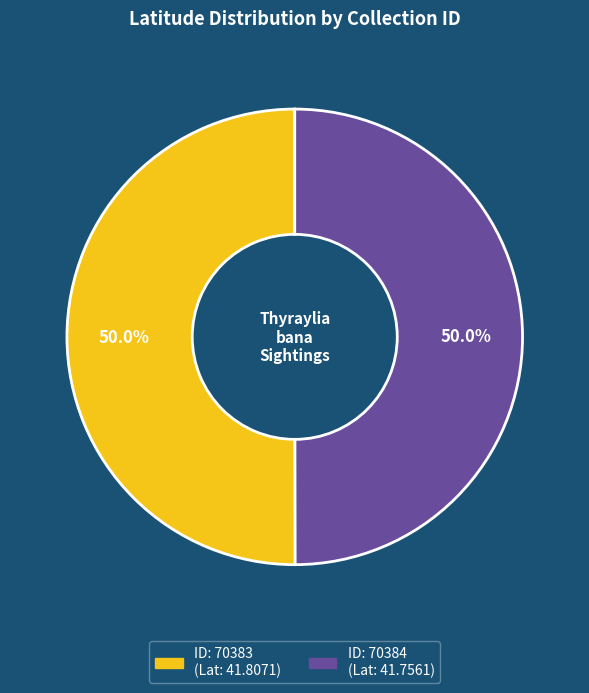

Count the number of slices in the pie.

2